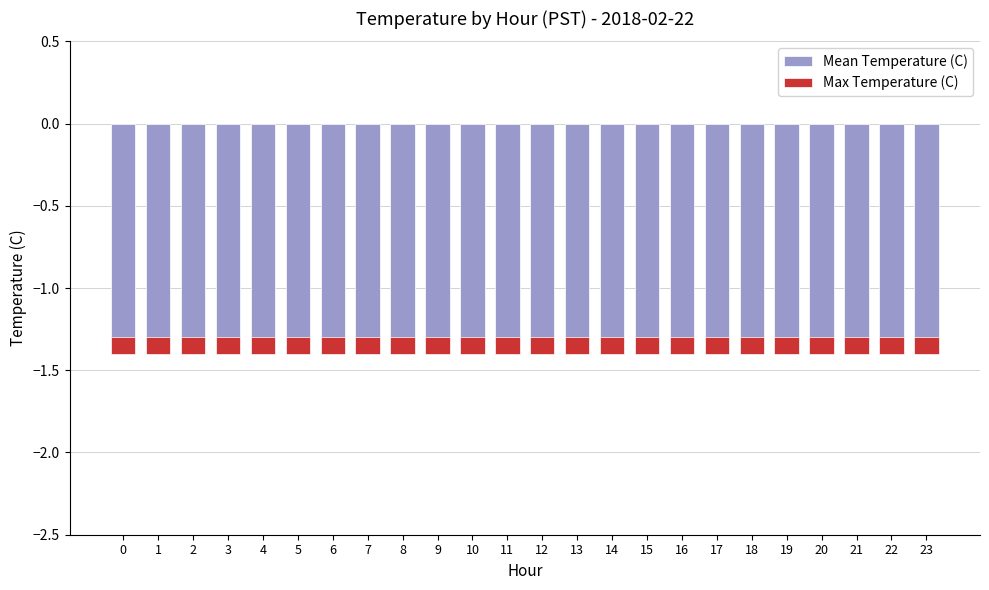

Rank the series by their maximum value, from highest to lowest.

Max Temperature (C), Mean Temperature (C)